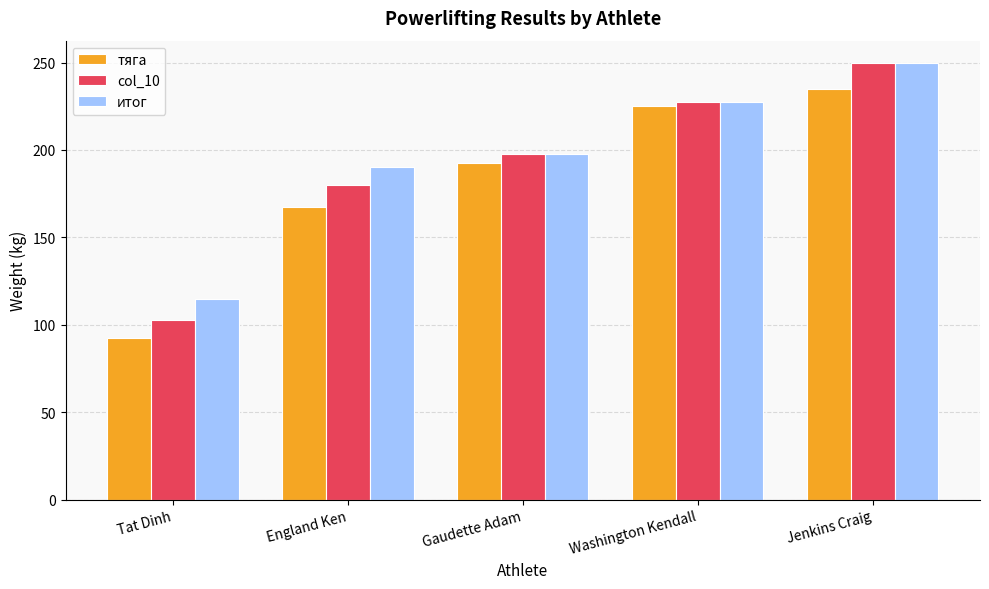

Are the bars horizontal?

No